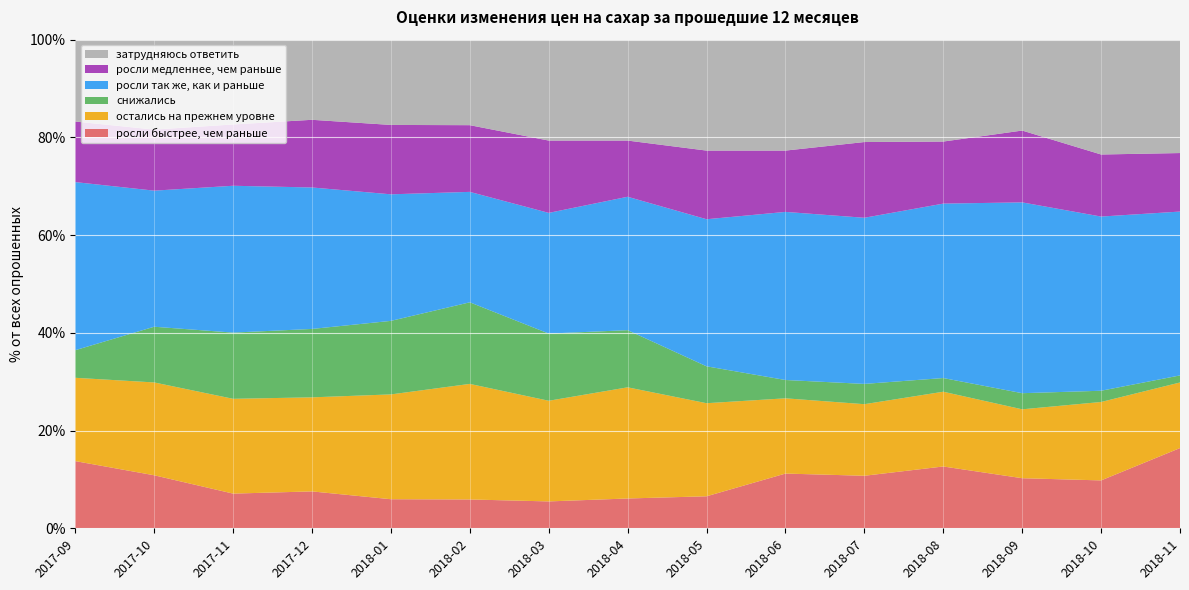

Reading left to right, transcribe all the data shown in this chart.

росли быстрее, чем раньше: 13.8	10.8	7.1	7.5	6.0	5.9	5.5	6.1	6.5	11.2	10.8	12.7	10.2	9.8	16.4
остались на прежнем уровне: 17.1	19.0	19.4	19.2	21.4	23.6	20.6	22.8	19.1	15.4	14.7	15.3	14.1	16.1	13.4
снижались: 5.7	11.4	13.6	14.0	15.1	16.7	13.8	11.7	7.5	3.8	4.2	2.8	3.3	2.3	1.4
росли так же, как и раньше: 34.4	27.9	30.1	28.9	25.9	22.6	24.7	27.3	30.1	34.4	34.0	35.7	39.0	35.6	33.5
росли медленнее, чем раньше: 12.4	12.5	12.6	13.8	14.2	13.7	14.8	11.5	14.1	12.6	15.5	12.7	14.7	12.7	12.0
затрудняюсь ответить: 16.8	18.4	17.4	16.4	17.4	17.5	20.6	20.6	22.7	22.7	20.9	20.9	18.6	23.5	23.2